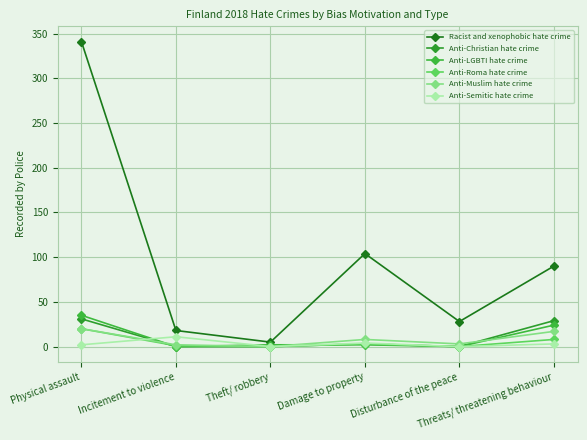

How many values in the Racist and xenophobic hate crime series are below 90?

3